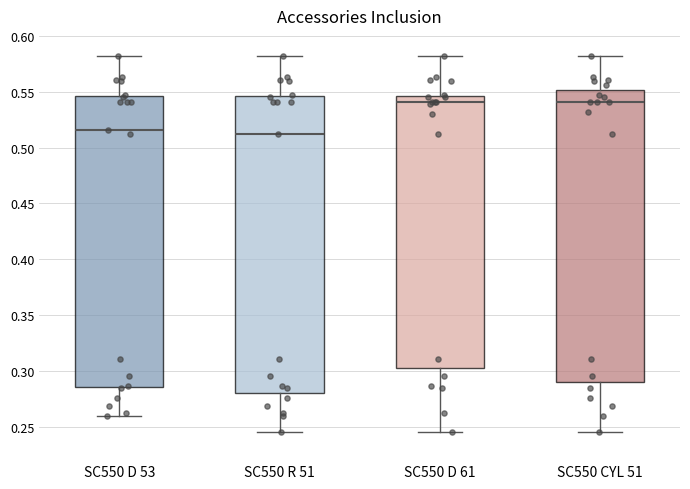

Where does the lower whisker of the box for SC550 R 51 end on the y-axis? The values are not printed on the chart, so give them approximately, as read against the axis.

0.245